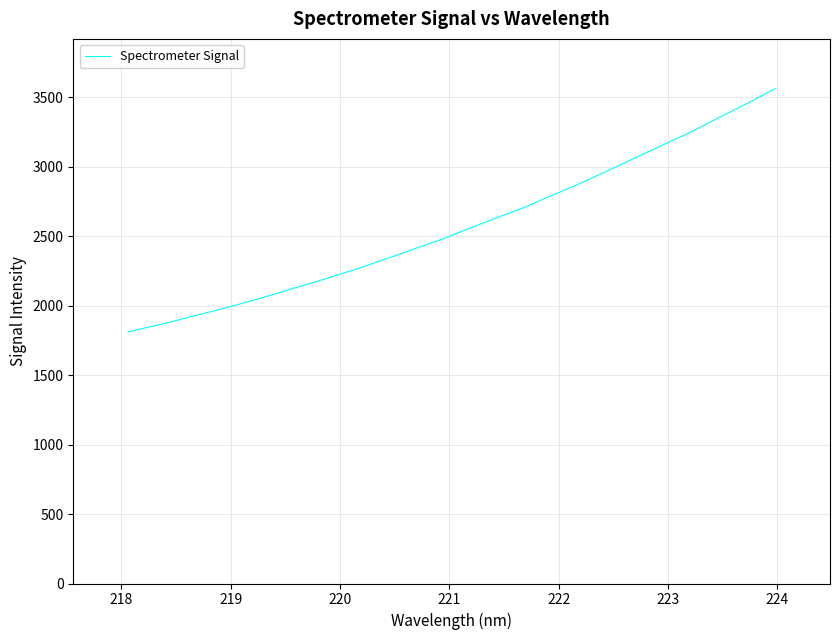

What is the difference between the maximum and minimum values?

1752.0